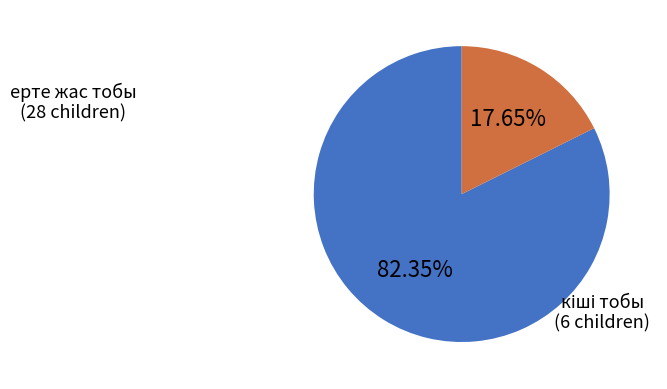

Is there any slice that represents more than half of the pie?

Yes